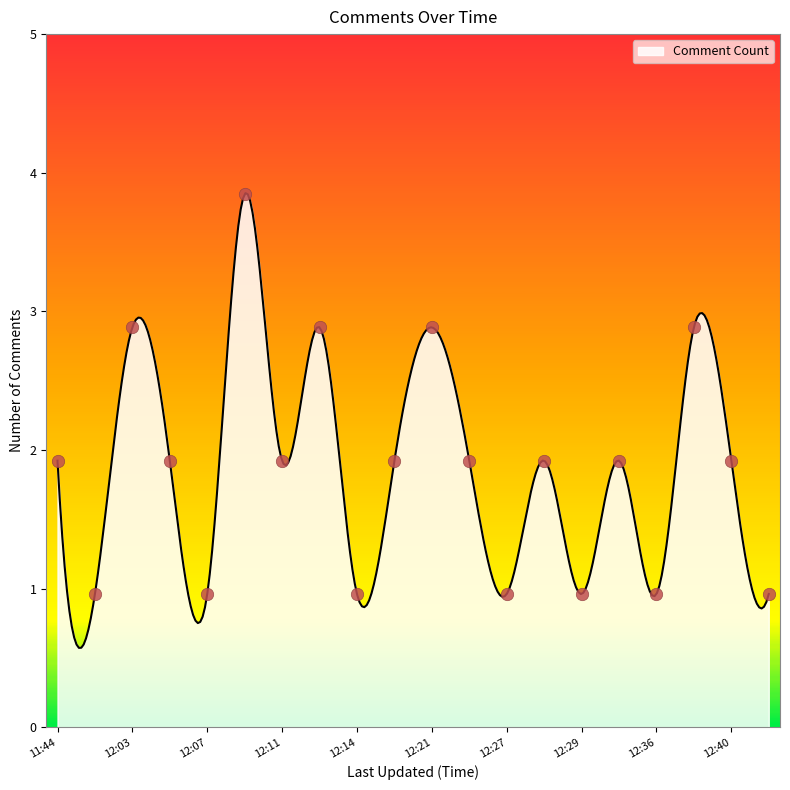

Approximately how many times larger is the value at 2022-01-15 12:17 compared to 2022-01-15 12:03?

0.7